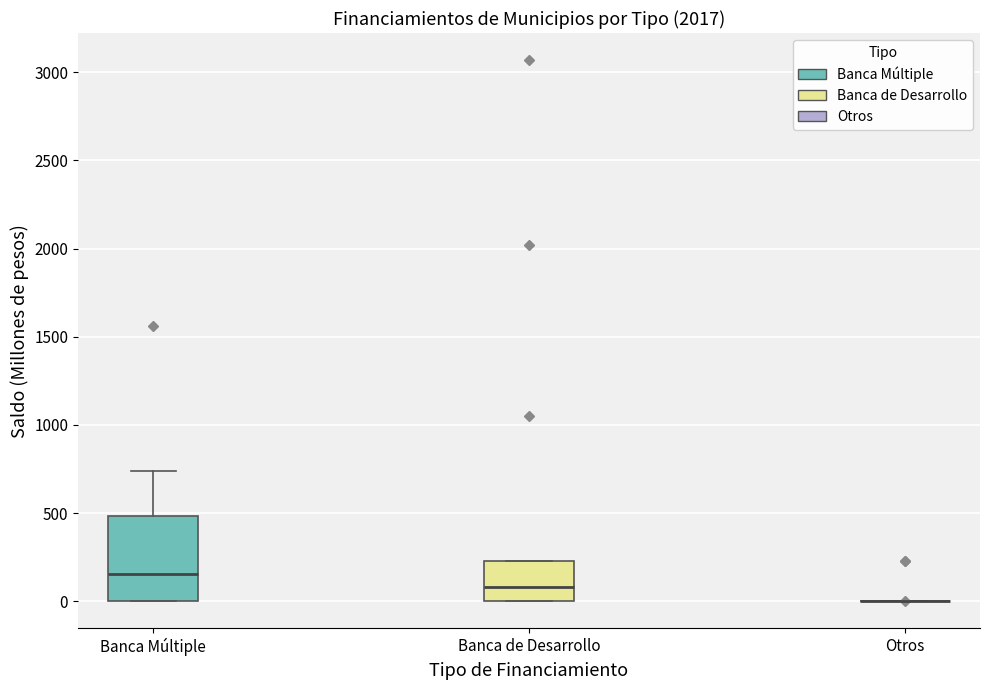

Comparing the boxes themselves (not the whiskers), which one is the tallest?

Banca Múltiple